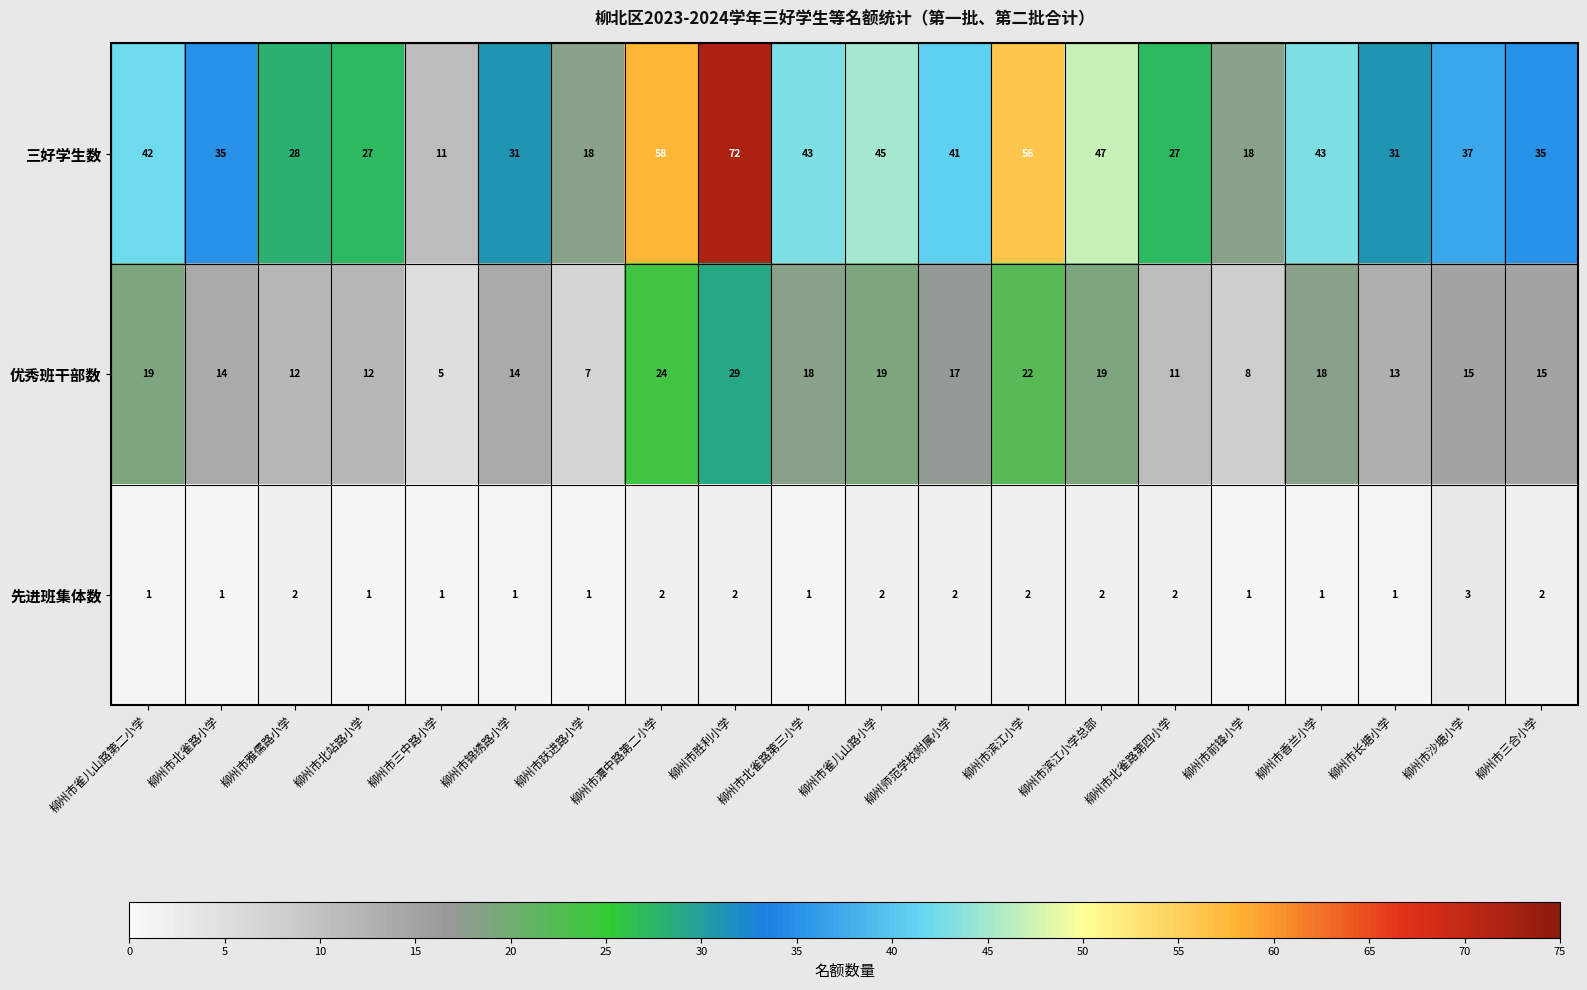

The 先进班集体数 series shows 1 at 柳州市北站路小学. True or false?

True